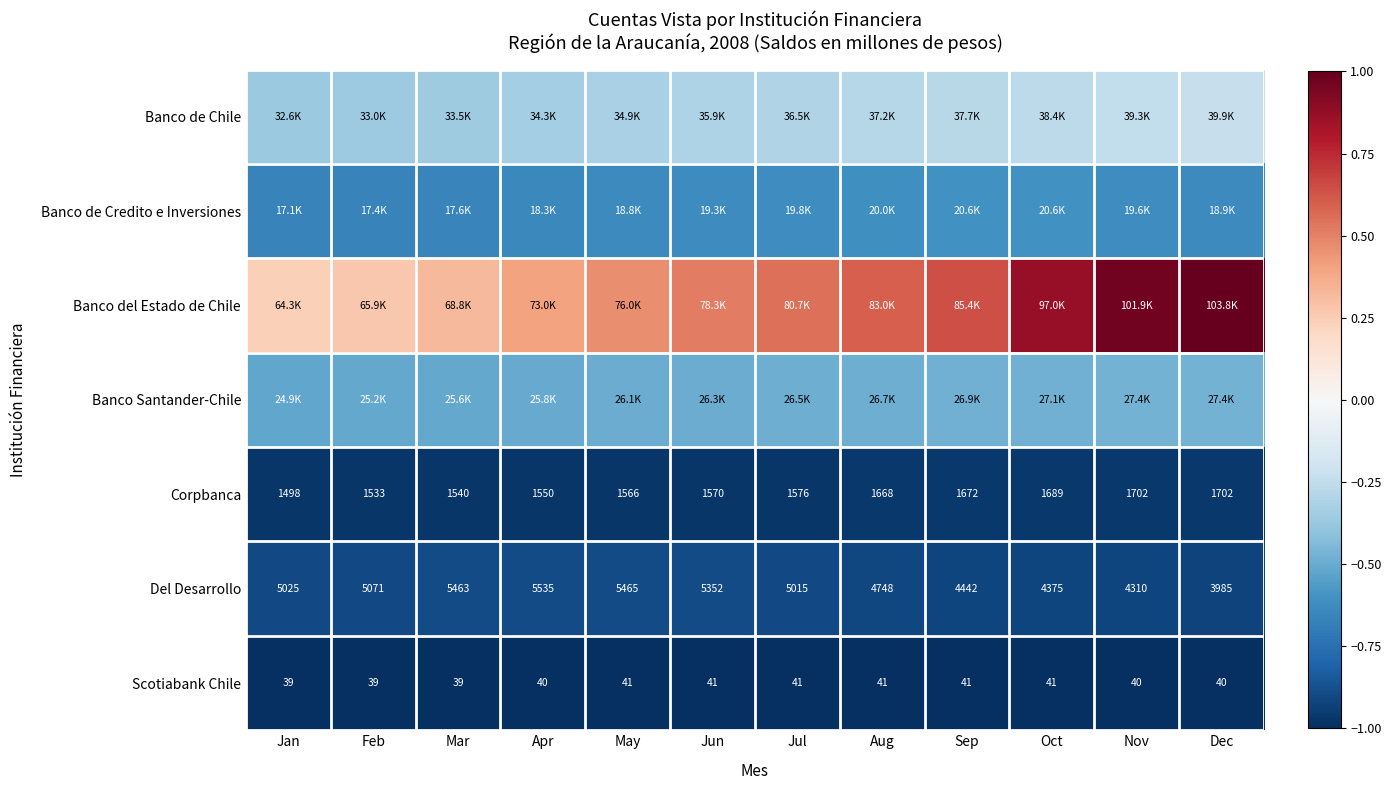

At which label is Del Desarrollo closest to 4760?

Aug